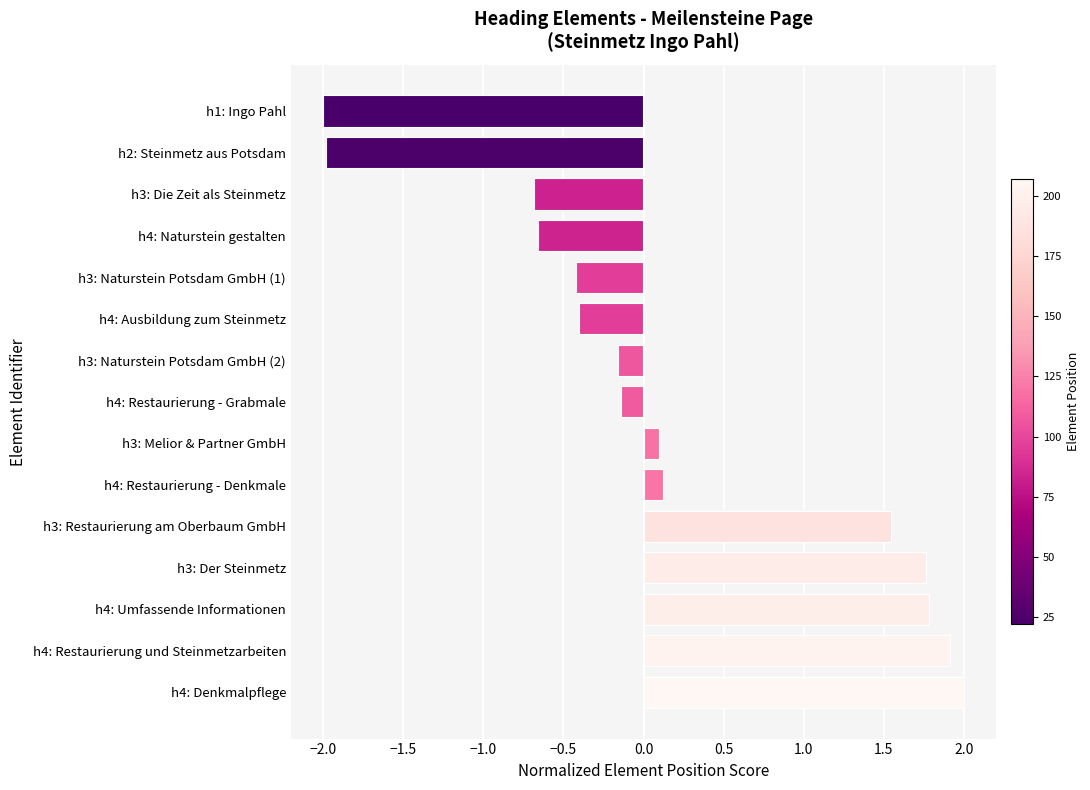

What is the change in value from h3: Die Zeit als Steinmetz to h4: Restaurierung - Grabmale?

+0.5